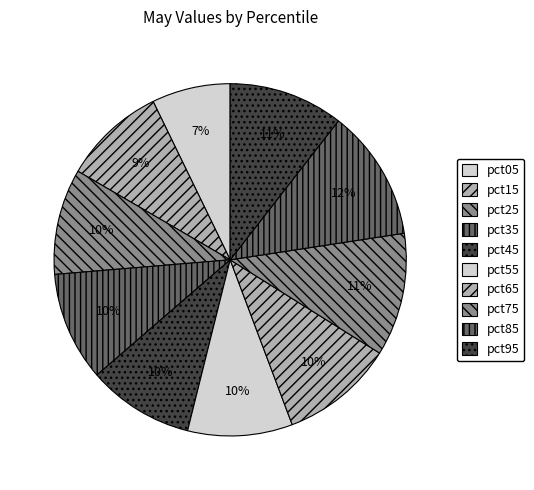

To the nearest percent, what is the difference between the pct65 and pct75 slice percentages?

1%